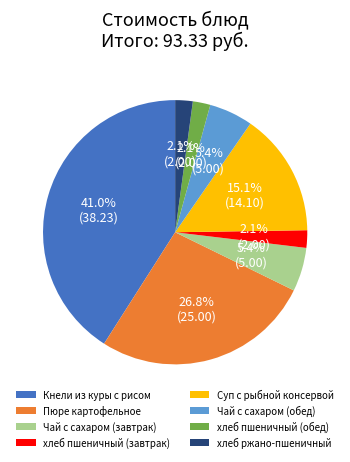

Which slice is the largest?

Кнели из куры с рисом